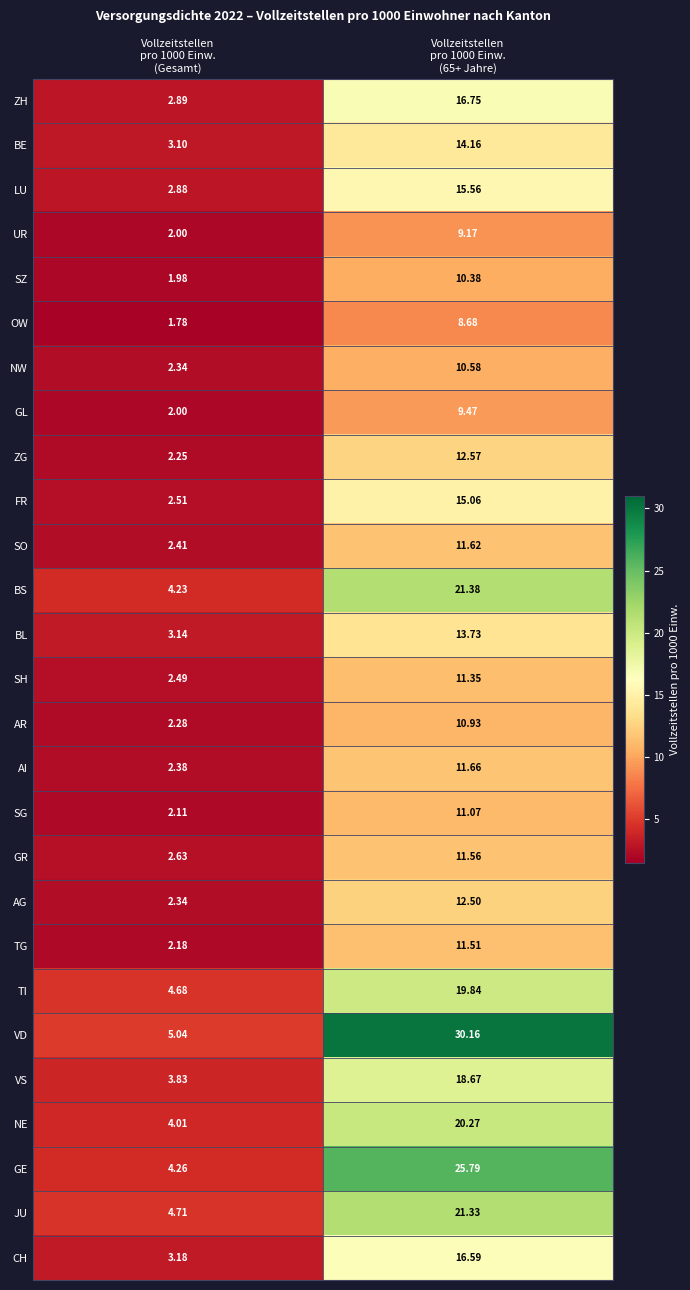

Which series has the largest total across all categories?

VD